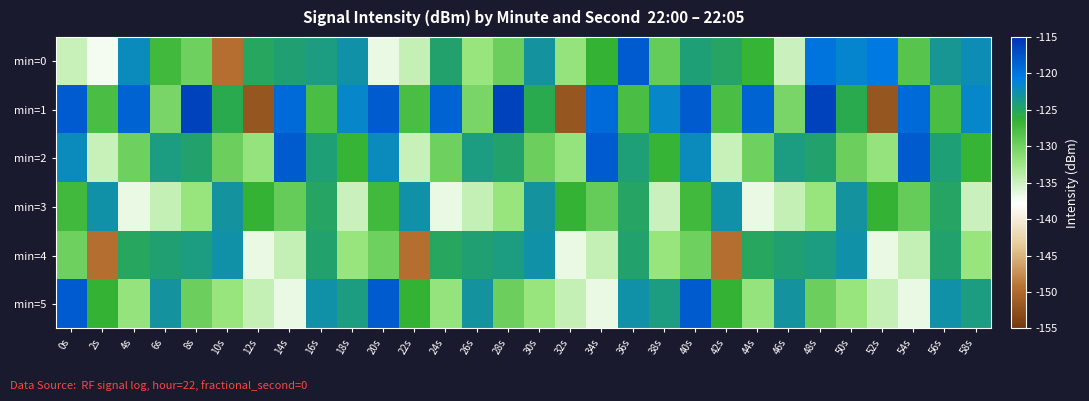

Which series has the widest spread of values?

min=1